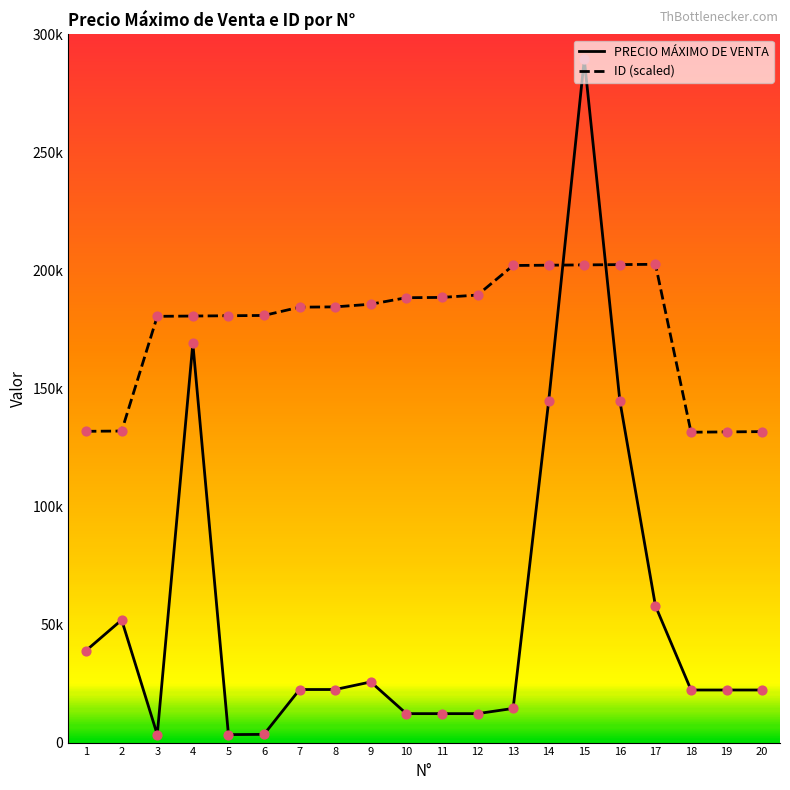

Is the value of PRECIO MÁXIMO DE VENTA at 19 greater than the value of ID at 19?

No